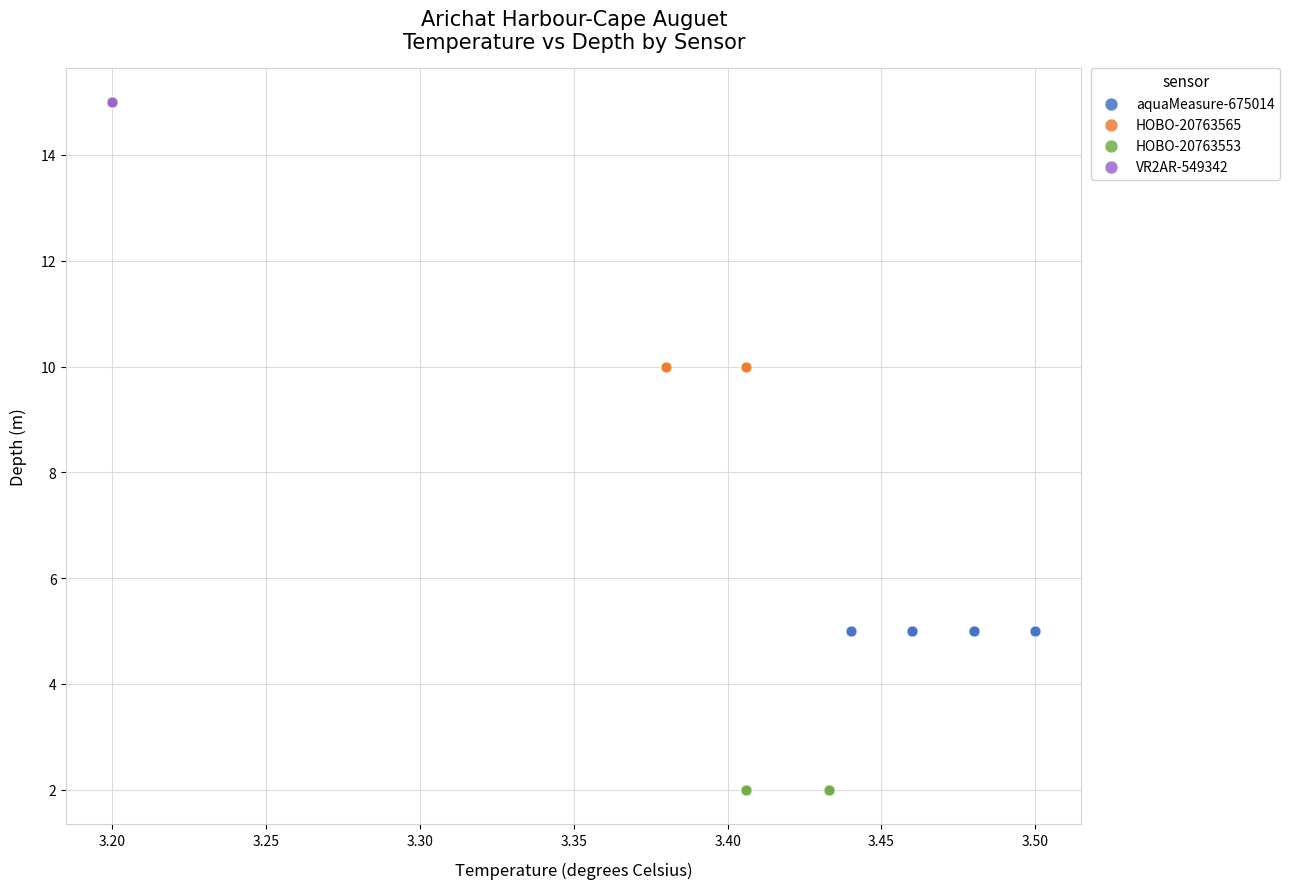

Which series reaches the maximum Y coordinate?

VR2AR-549342